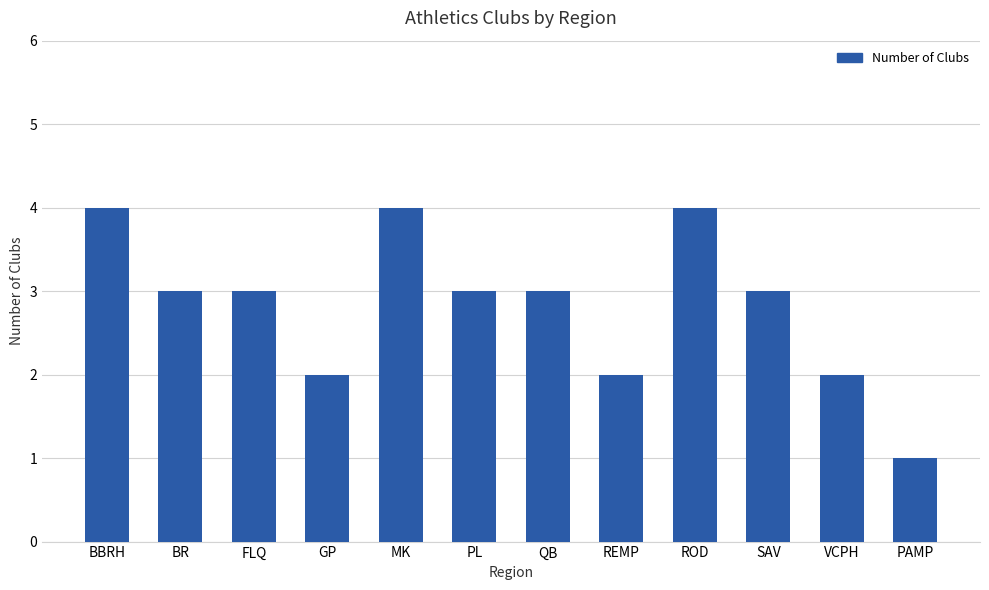

The value at SAV is 4. True or false?

False